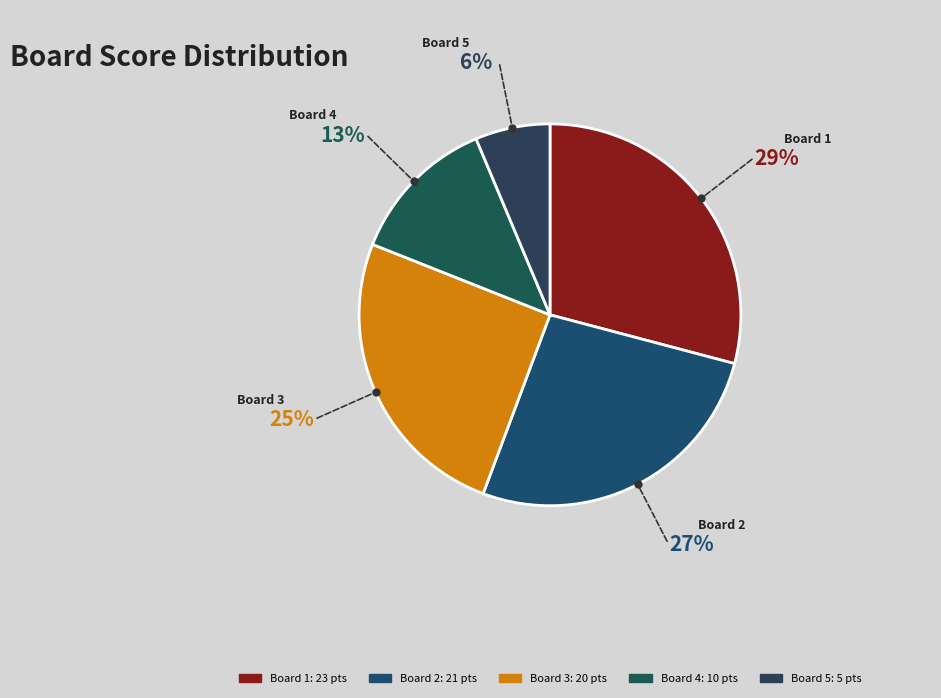

Is the sum of Board 2 and Board 3 greater than half?

Yes